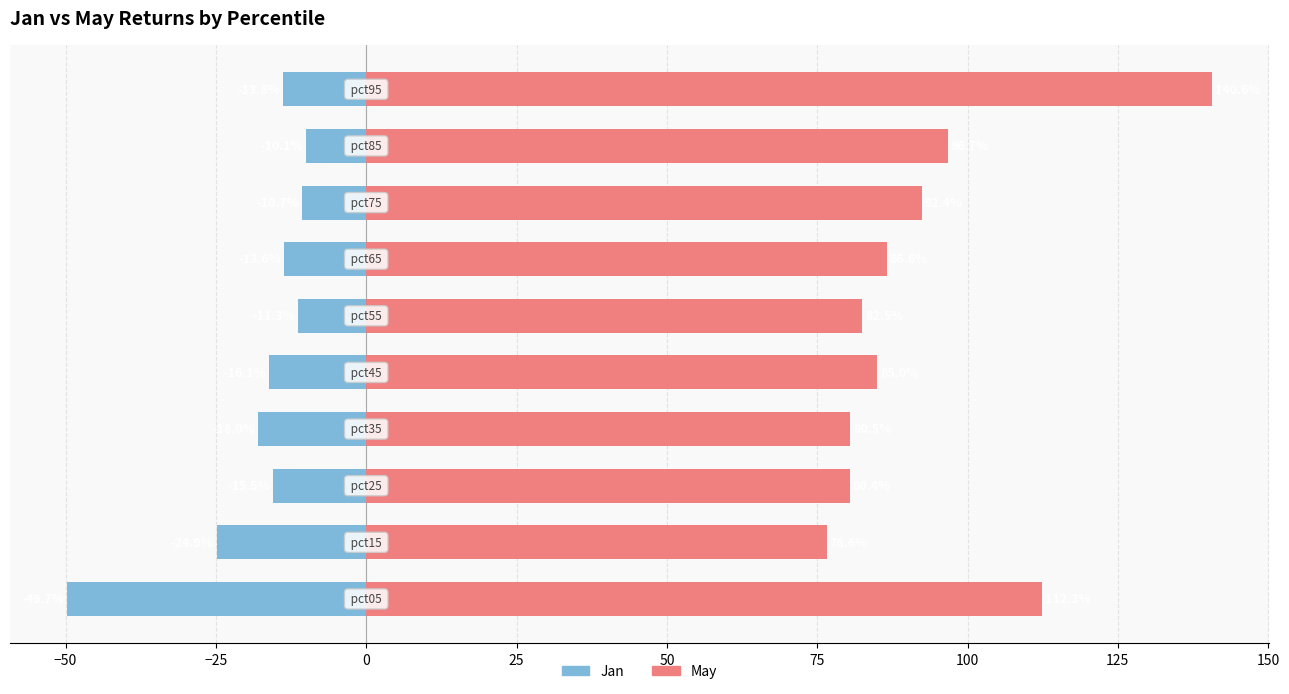

What are all the series names shown in the legend?

Jan, May